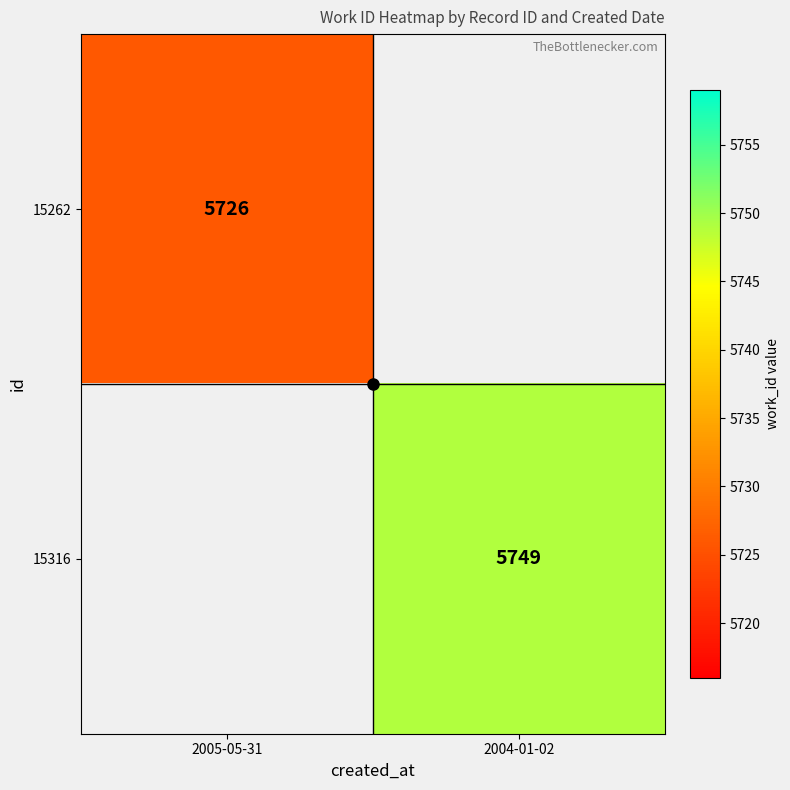

Is the value of 15316 at 2004-01-02 greater than the value of 15262 at 2005-05-31?

Yes